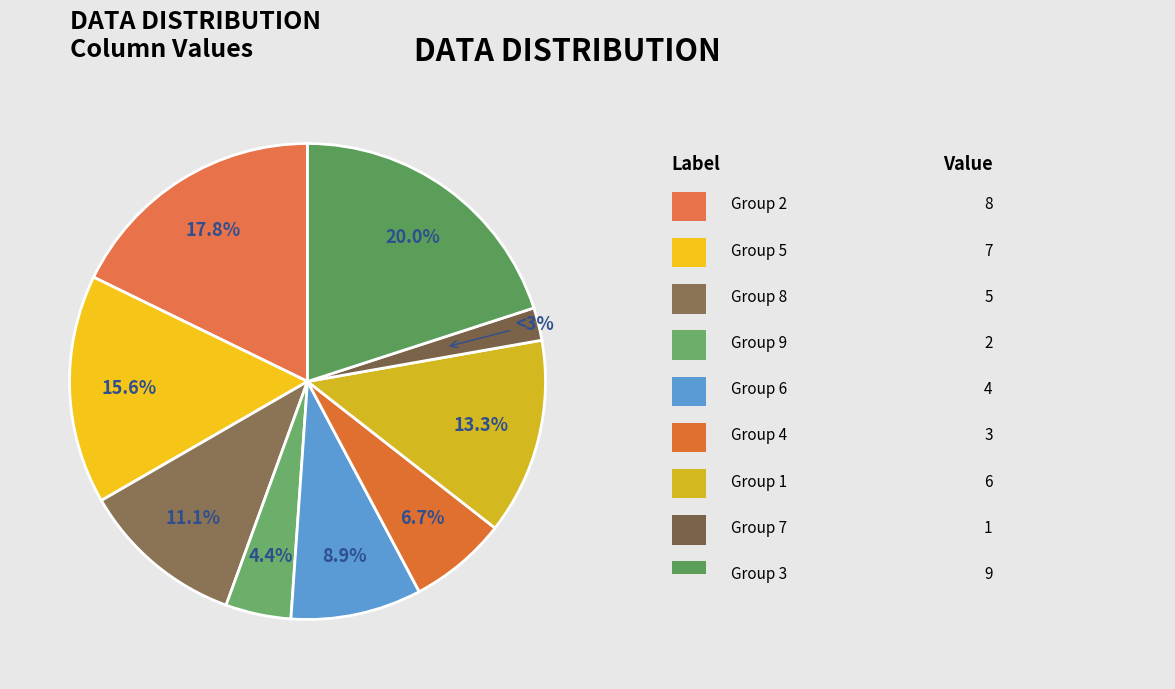

To the nearest percent, what is the difference between the 4 and 8 slice percentages?

4%